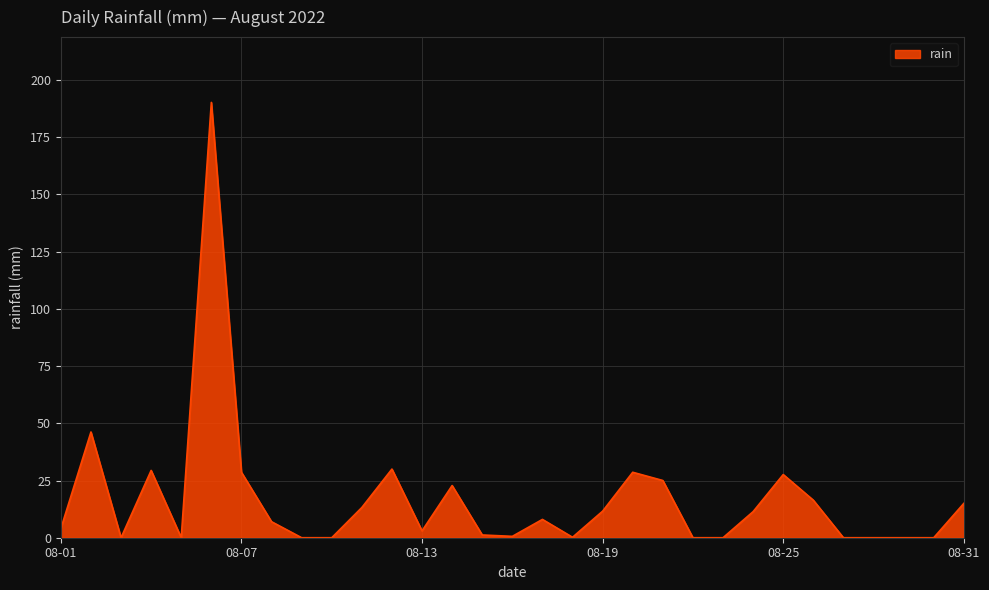

How many distinct data groups are displayed?

1